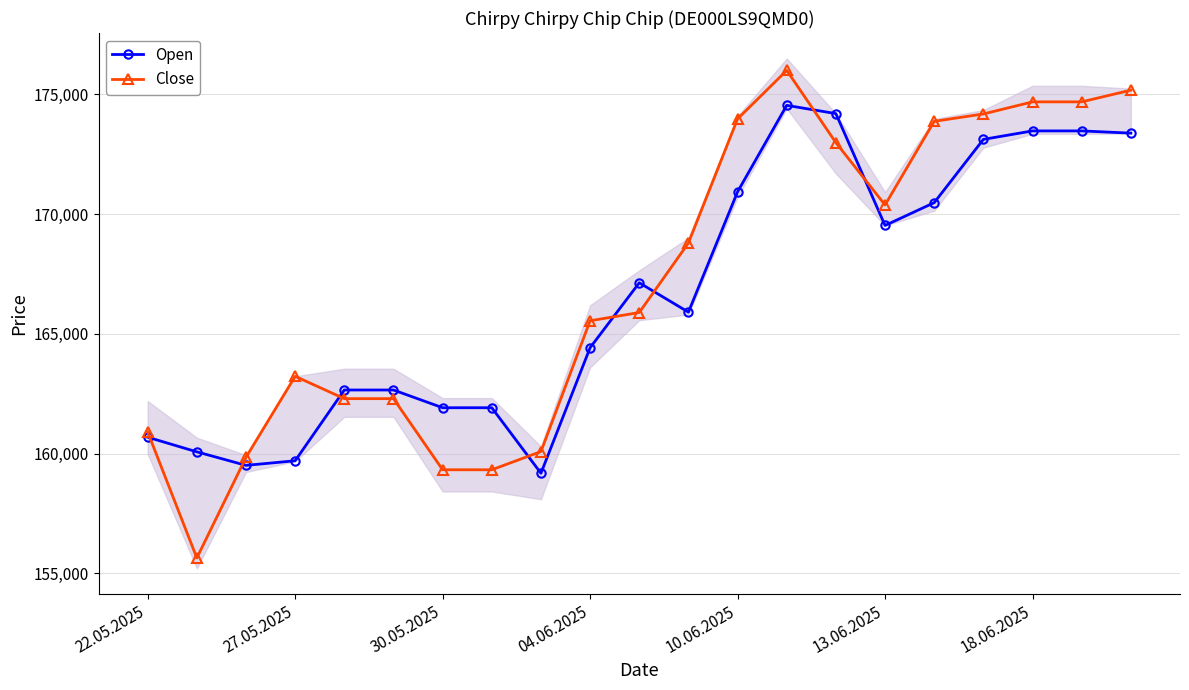

Does the chart display data point markers on the line(s)?

Yes